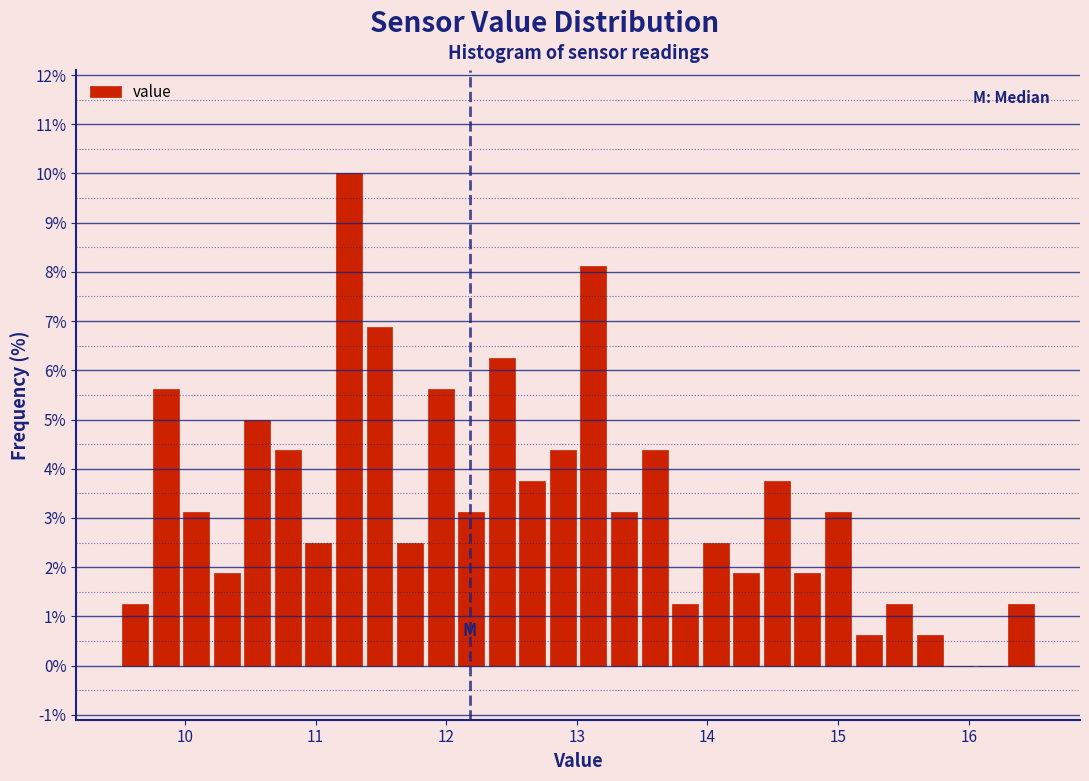

Read against the x-axis, roughly where is the centre of the tallest bar?

11.3